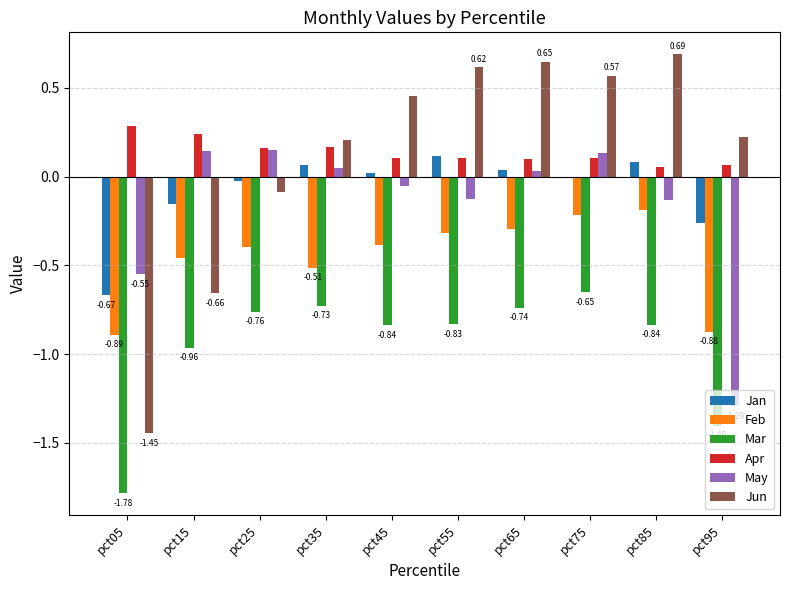

What is the total value across all series at pct55?

-0.4